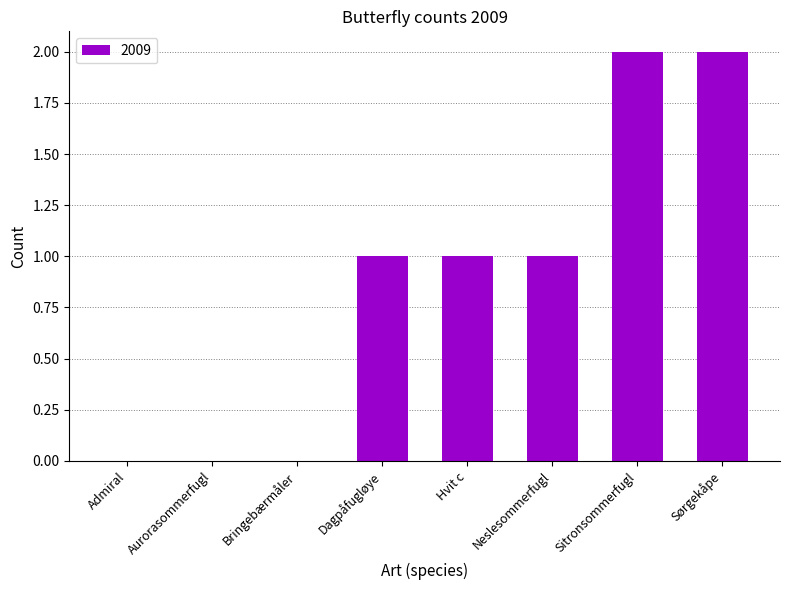

What is the greatest value displayed?

2